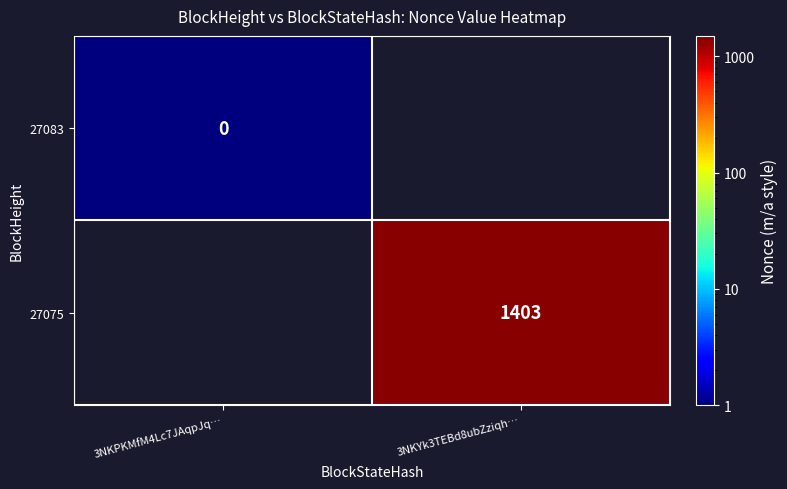

The 27075 series shows 2428 at 3NKYk3TEBd8ubZziqh…. True or false?

False